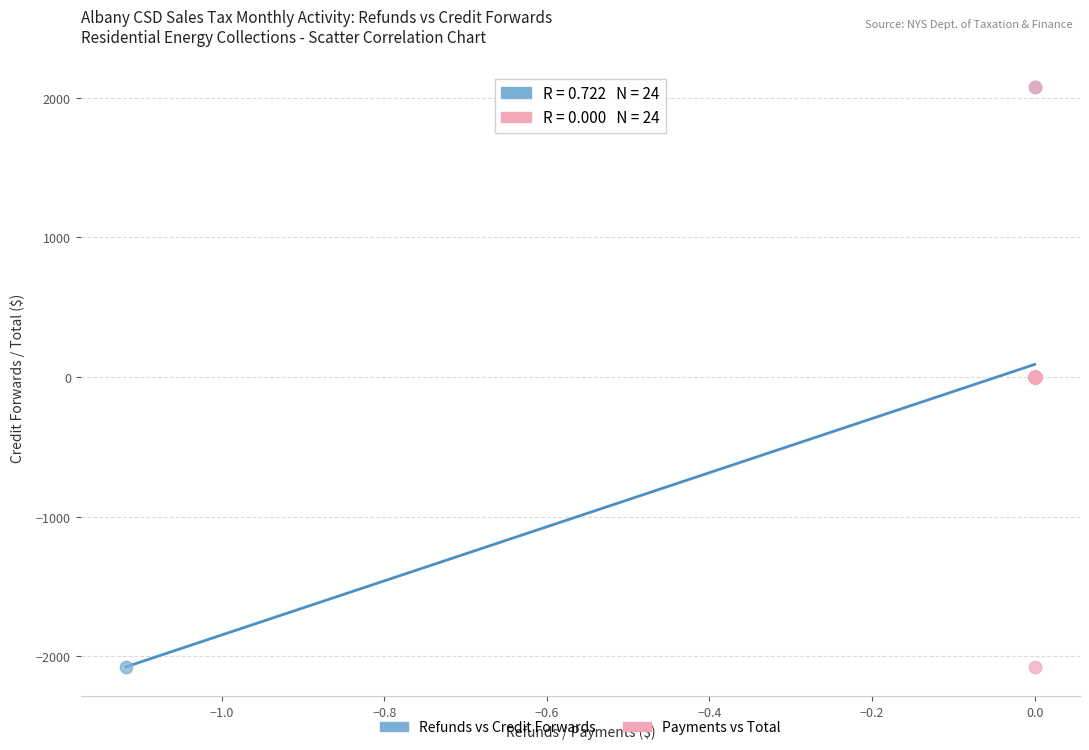

What are all the series names shown in the legend?

Refunds vs Credit Forwards, Payments vs Total